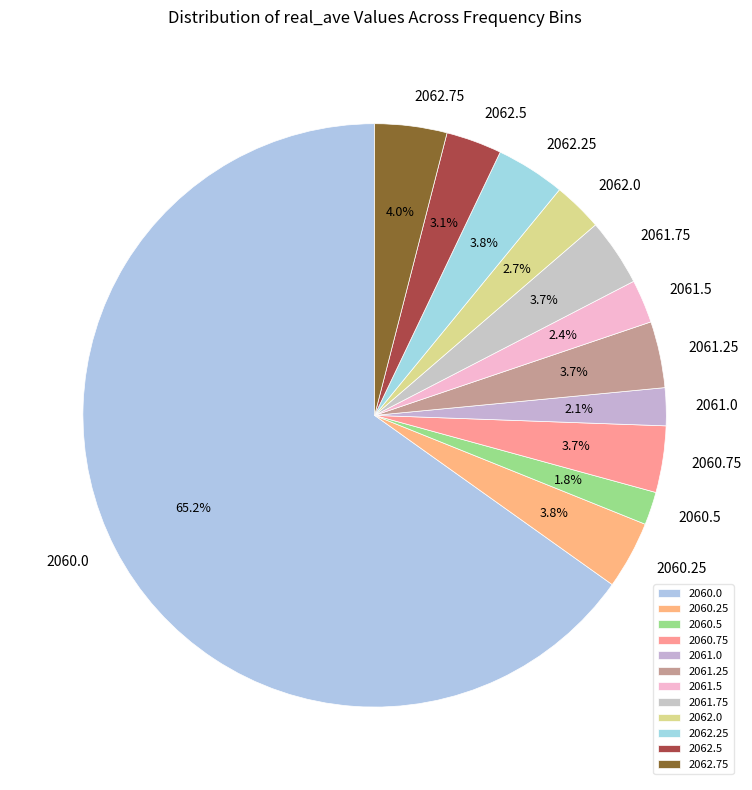

Which has a higher value, 2061.5 or 2061.25?

2061.25